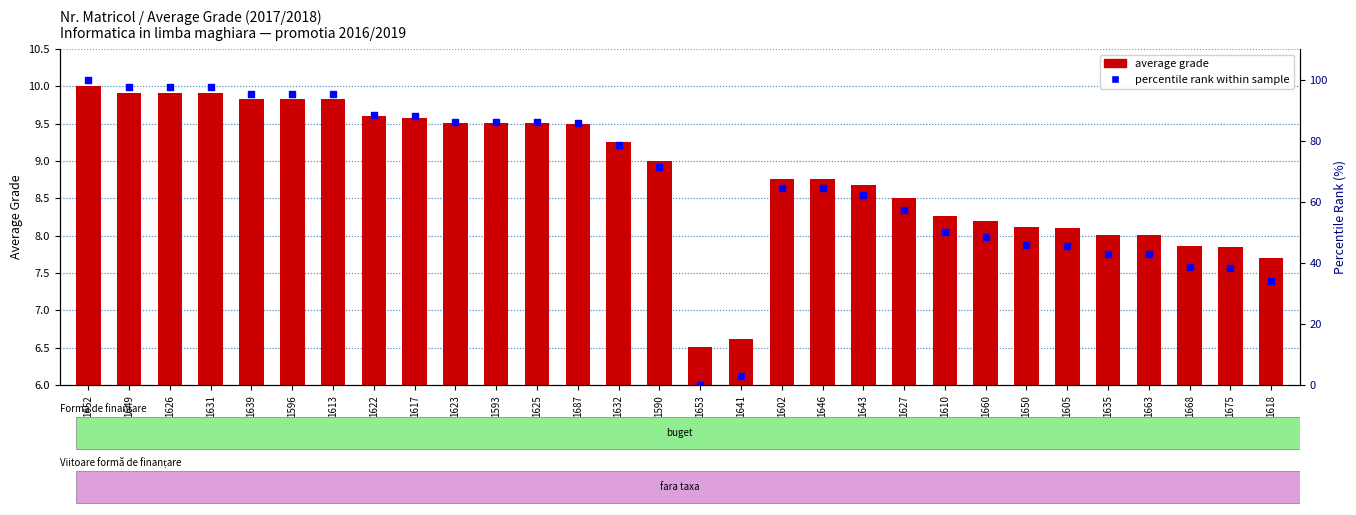

What is the total value across all series at 1596?

105.0